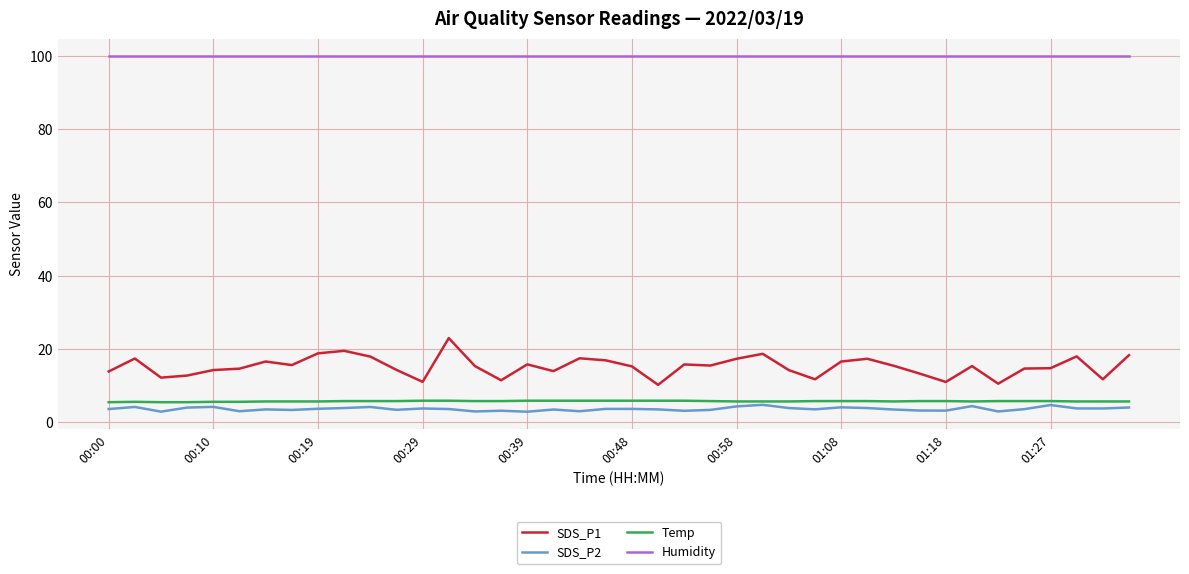

What is the smallest value displayed?

2.9